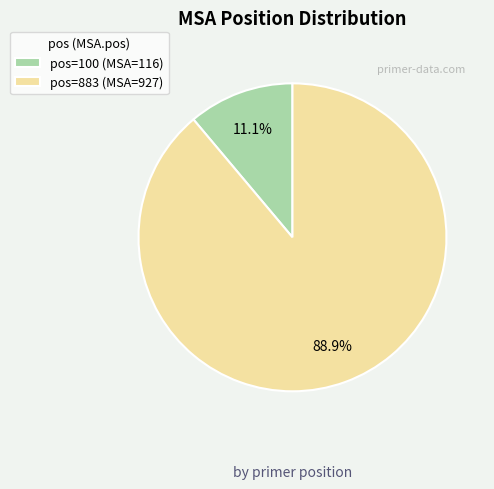

What is the largest slice in the pie chart?

pos=883 (MSA=927)